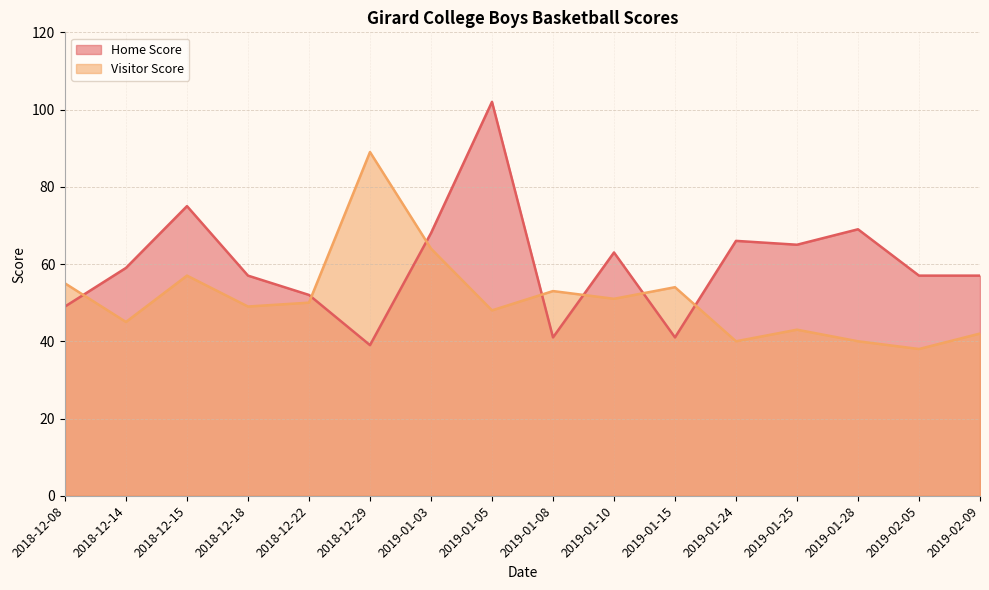

What is the sum of all Home Score values?

960